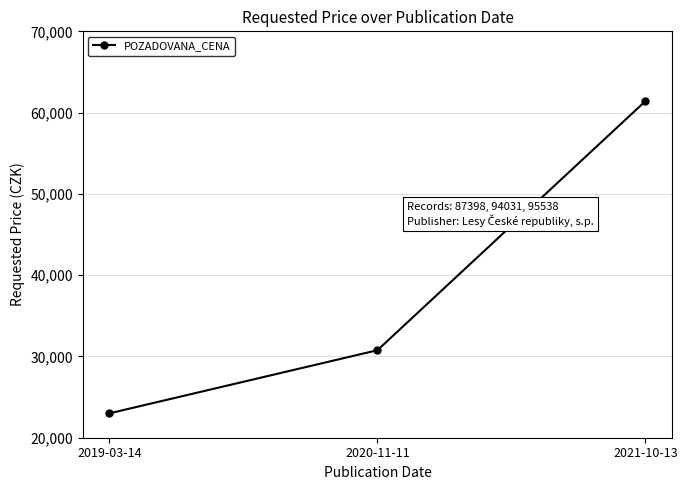

What is the difference between the maximum and minimum values?

38420